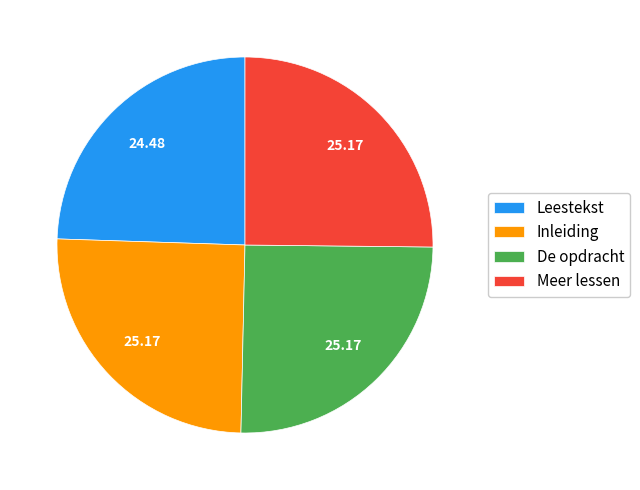

Which slice is the smallest?

Leestekst